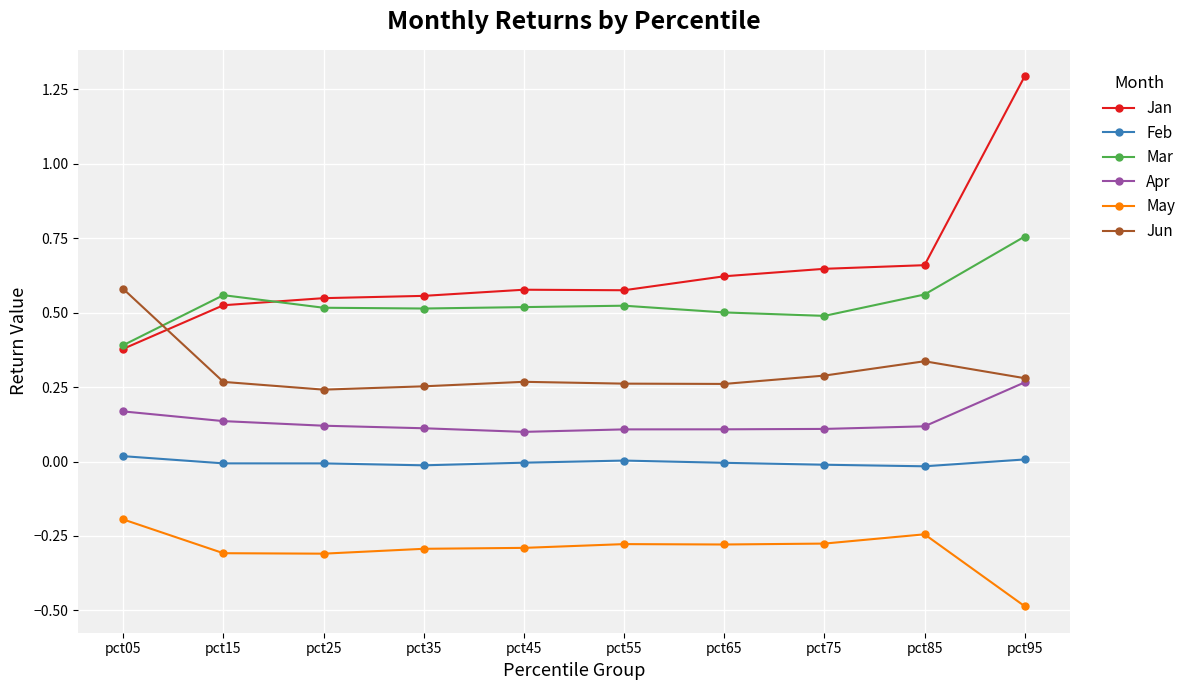

True or false: Mar has more than 1 interior local peaks.

True